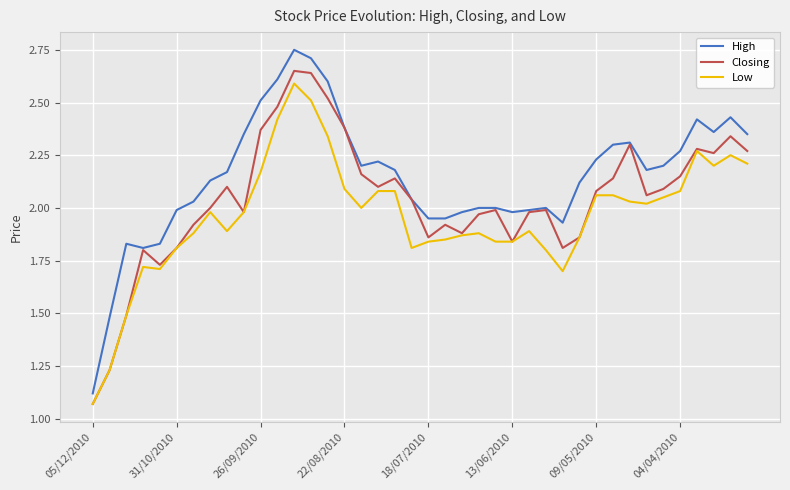

Which series has the widest spread of values?

High